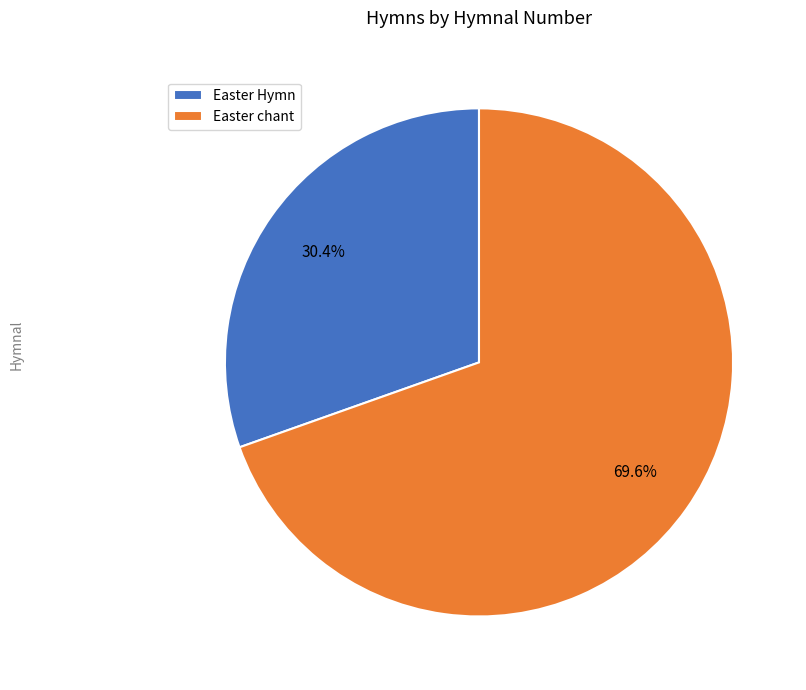

To the nearest percent, what is the difference between the Easter Hymn and Easter chant slice percentages?

39%